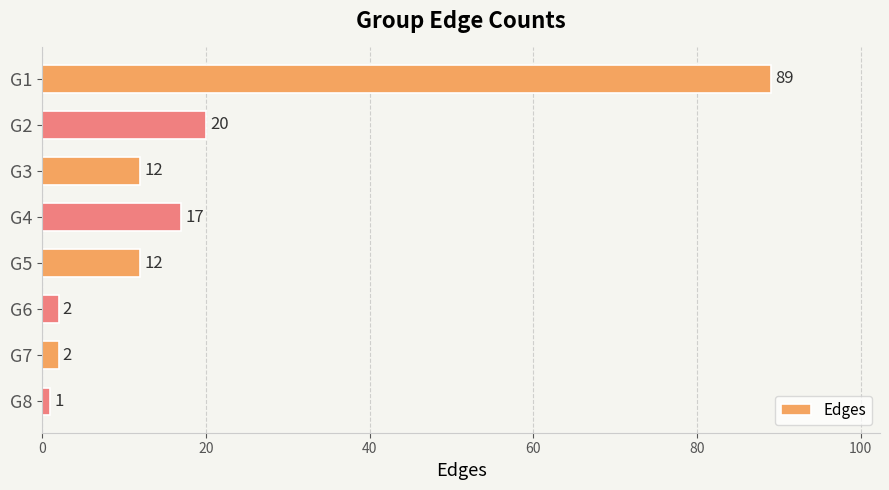

Which has a higher value, G5 or G6?

G5